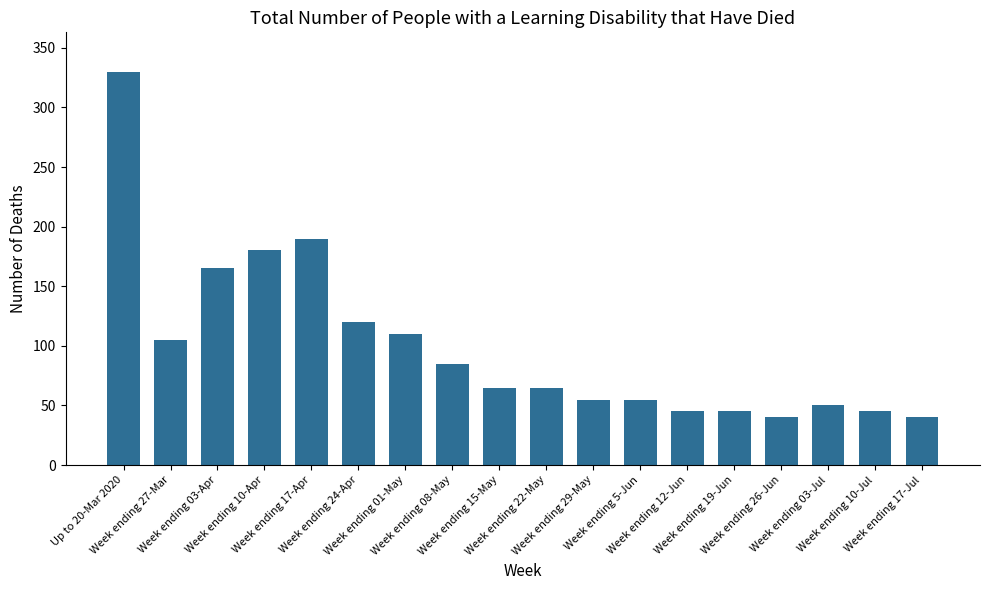

What is the approximate value at Week ending 17-Apr?

190